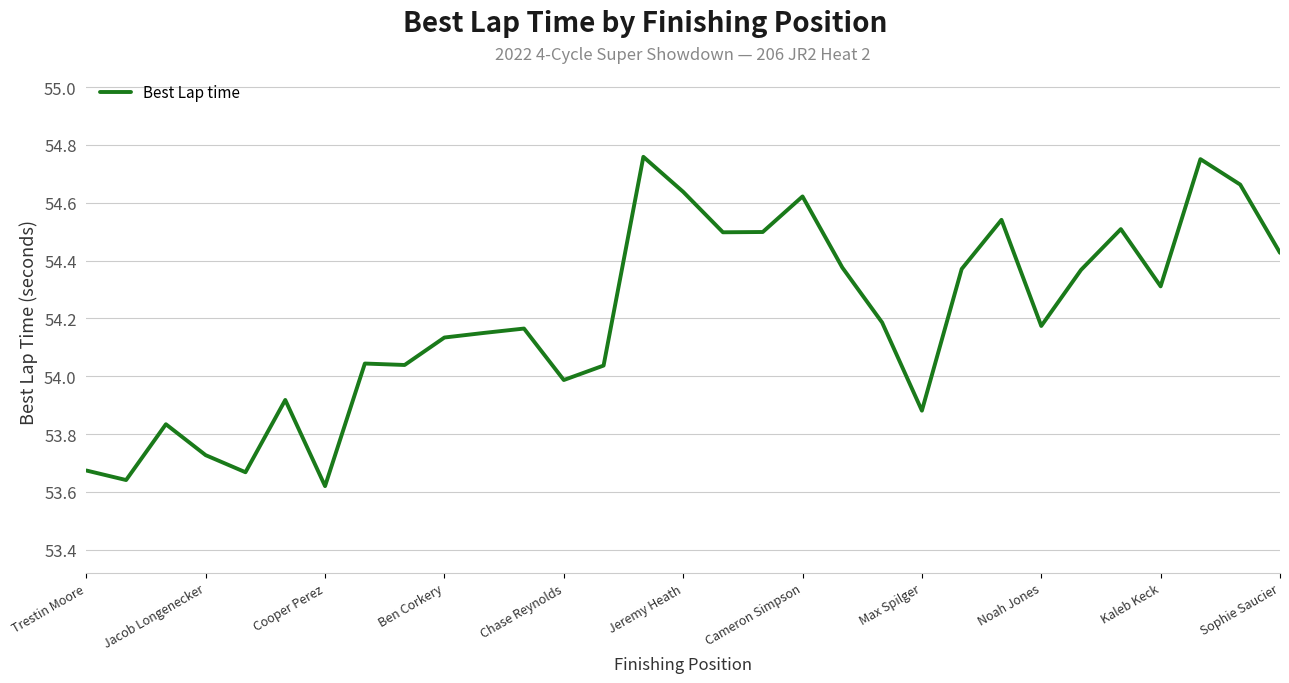

Between Cooper Perez and Max Spilger, which is larger?

Max Spilger